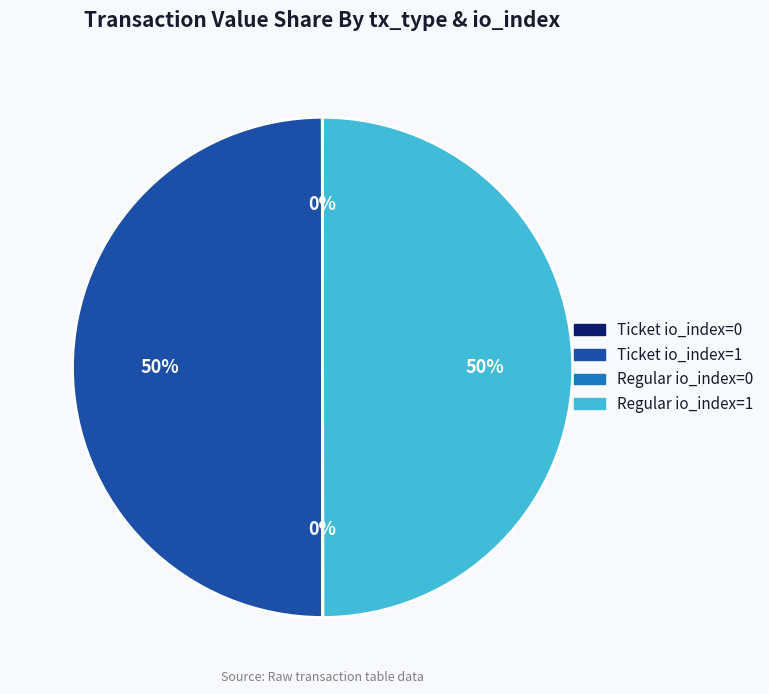

True or false: Regular io_index=1 accounts for 50% of the total.

True